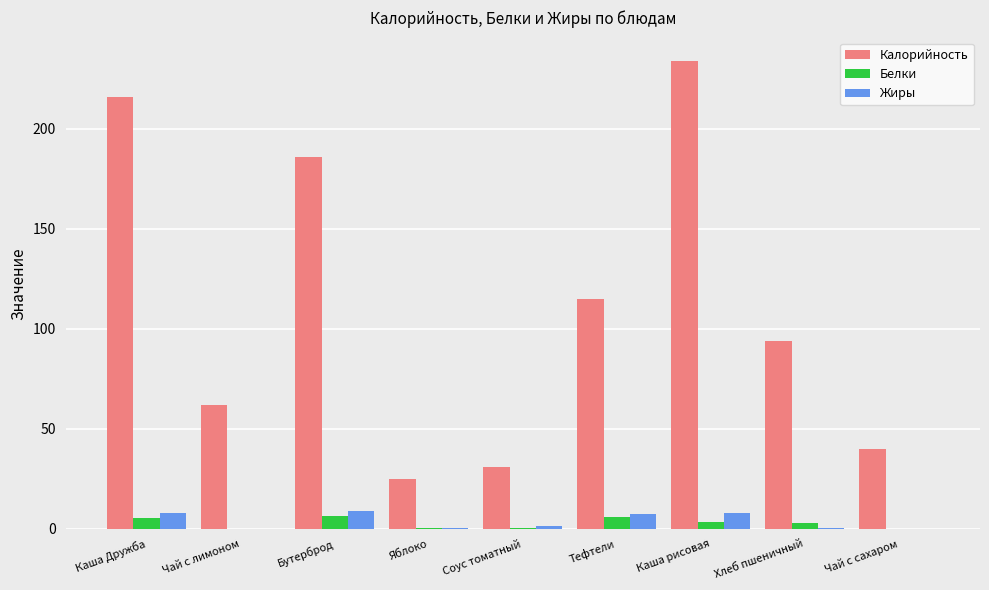

How many groups of bars are there?

9